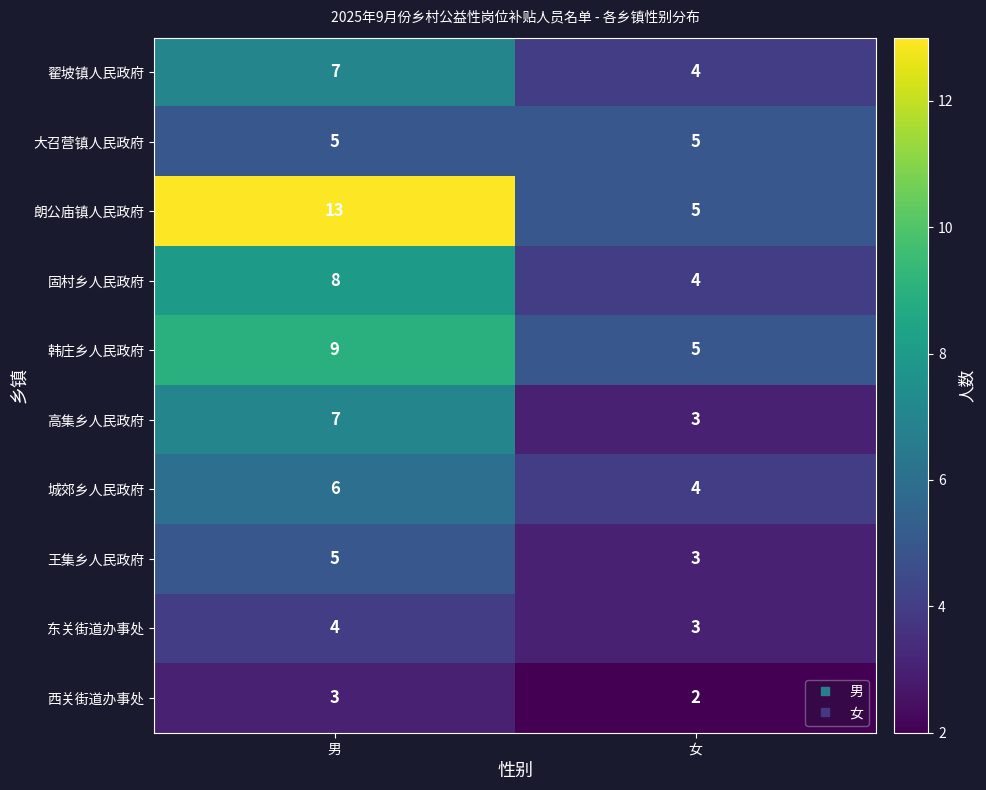

What is the sum of the 东关街道办事处 values at 女 and 男?

7